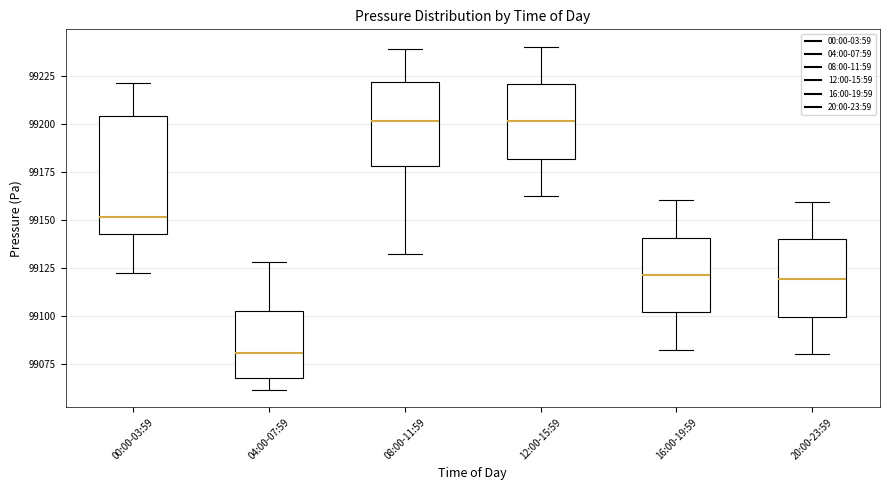

Reading left to right, transcribe this box plot: for each box, give where its median line is, the range the box spans, and where its two whiskers end, as read against the y-axis. The values are not printed on the chart, so give them approximately, as read against the axis.

00:00-03:59: median 99150, box 99145 to 99205, whiskers 99120 to 99220
04:00-07:59: median 99080, box 99070 to 99105, whiskers 99060 to 99130
08:00-11:59: median 99200, box 99180 to 99220, whiskers 99135 to 99240
12:00-15:59: median 99200, box 99180 to 99220, whiskers 99160 to 99240
16:00-19:59: median 99120, box 99100 to 99140, whiskers 99080 to 99160
20:00-23:59: median 99120, box 99100 to 99140, whiskers 99080 to 99160